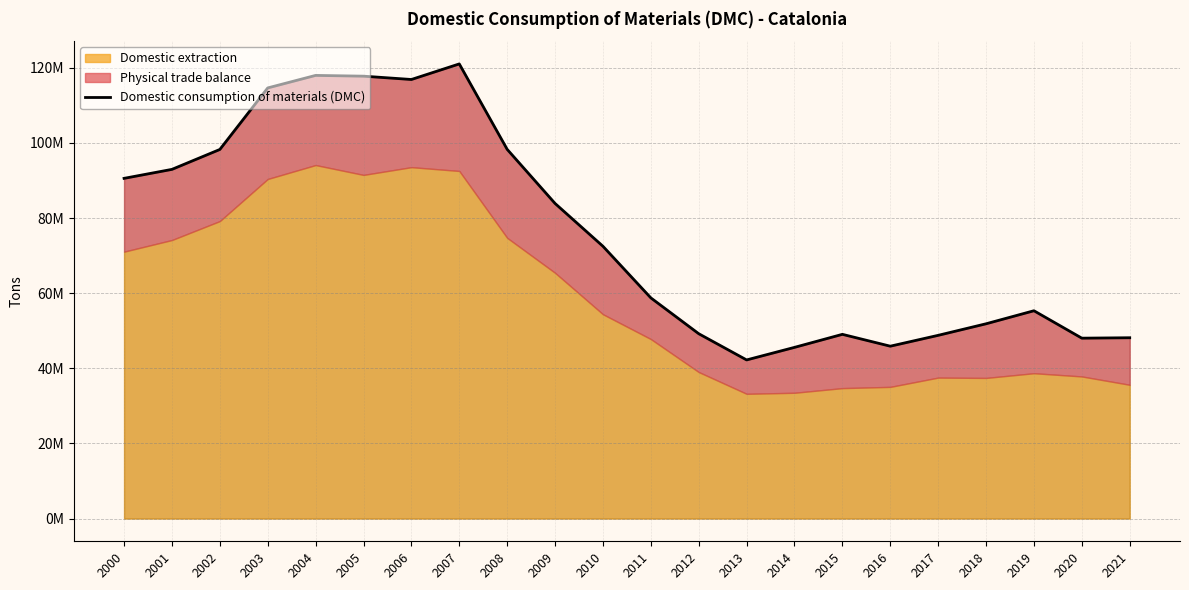

List the labels in order of value, largest first.

2007, 2004, 2005, 2006, 2003, 2008, 2002, 2001, 2000, 2009, 2010, 2011, 2019, 2018, 2012, 2015, 2017, 2021, 2020, 2016, 2014, 2013